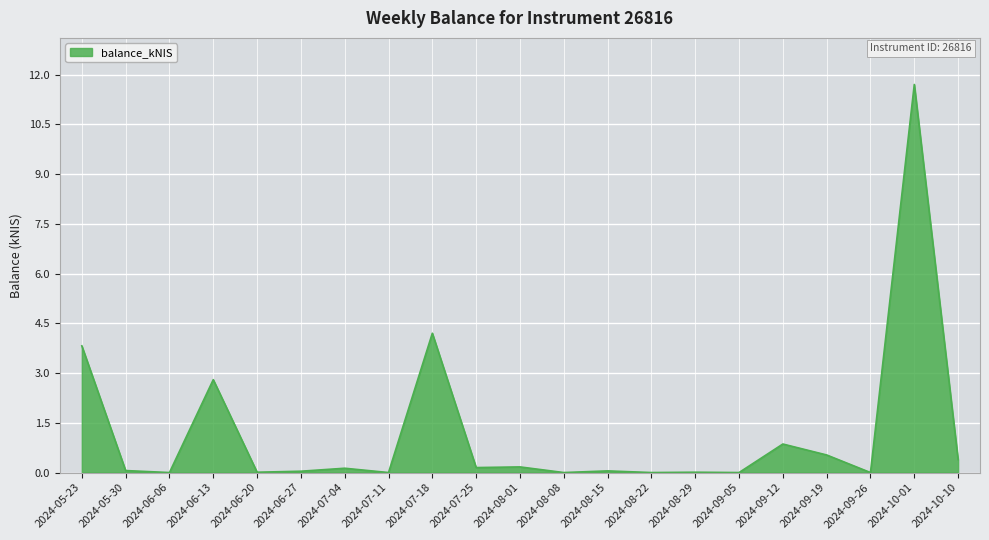

Which has a higher value, 2024-09-12 or 2024-08-08?

2024-09-12